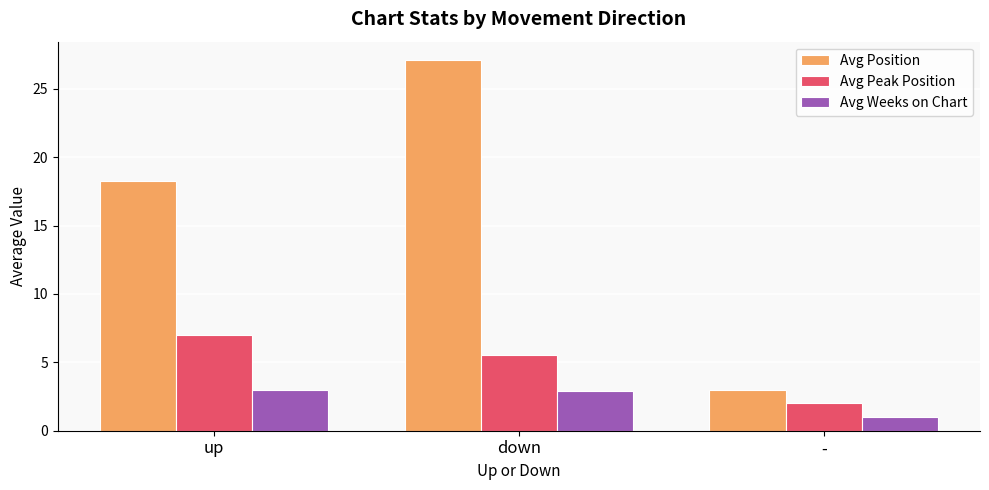

List the series in order of their peak value, lowest first.

Avg Weeks on Chart, Avg Peak Position, Avg Position